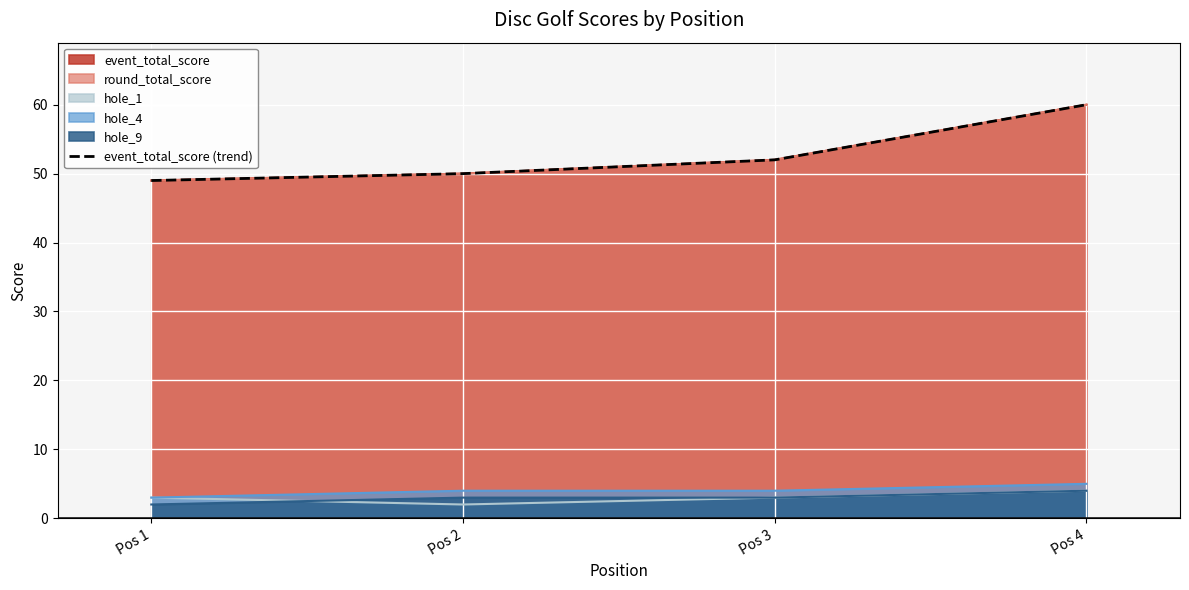

Which category has the highest value across all series?

Pos 4